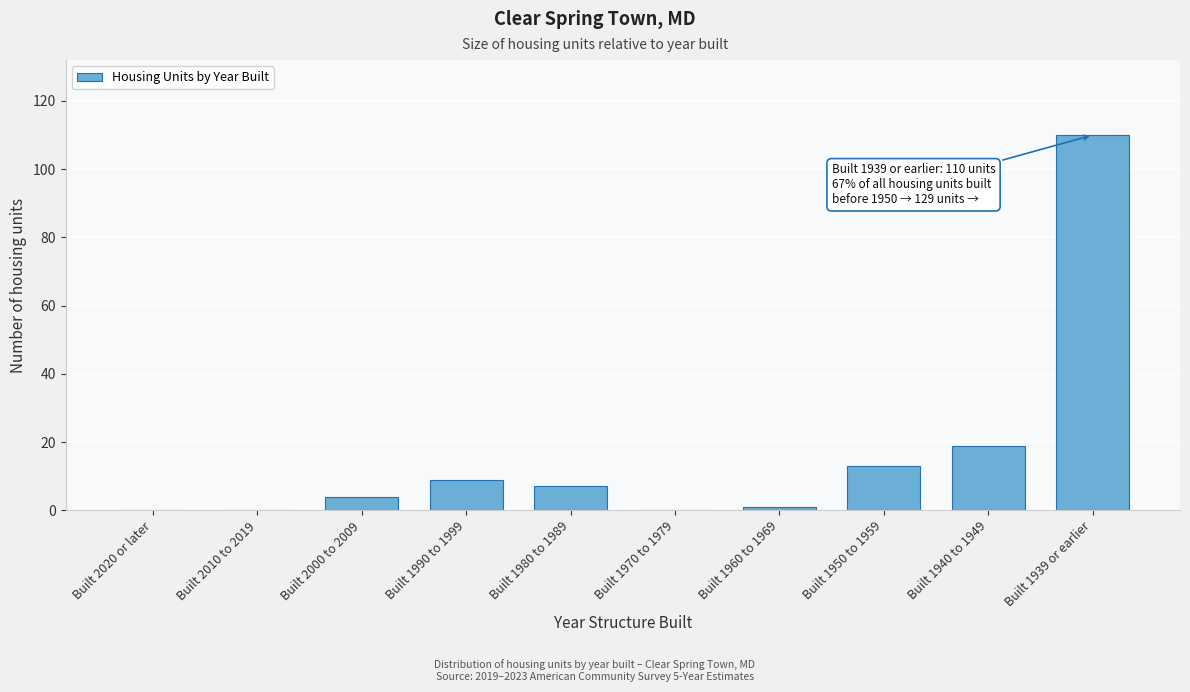

Reading left to right, transcribe all the data shown in this chart.

Built 2020 or later=0	Built 2010 to 2019=0	Built 2000 to 2009=4	Built 1990 to 1999=9	Built 1980 to 1989=7	Built 1970 to 1979=0	Built 1960 to 1969=1	Built 1950 to 1959=13	Built 1940 to 1949=19	Built 1939 or earlier=110